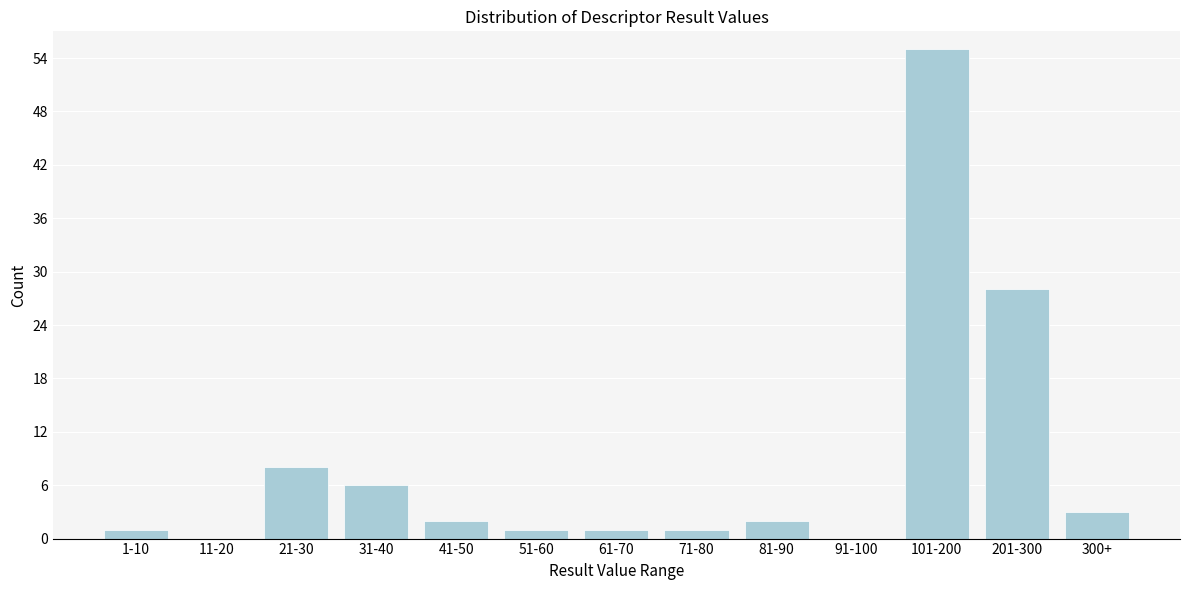

Reading right to left, transcribe all the data shown in this chart.

300+=3	201-300=28	101-200=55	91-100=0	81-90=2	71-80=1	61-70=1	51-60=1	41-50=2	31-40=6	21-30=8	11-20=0	1-10=1